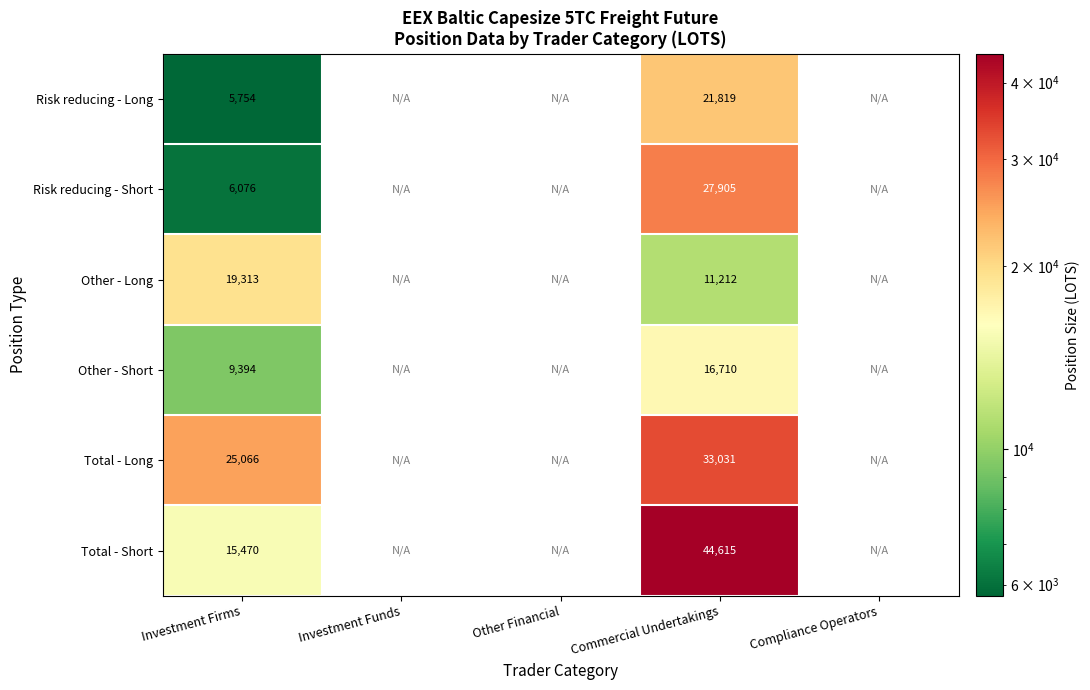

List the series in order of their peak value, highest first.

Total - Short, Total - Long, Risk reducing - Short, Risk reducing - Long, Other - Long, Other - Short